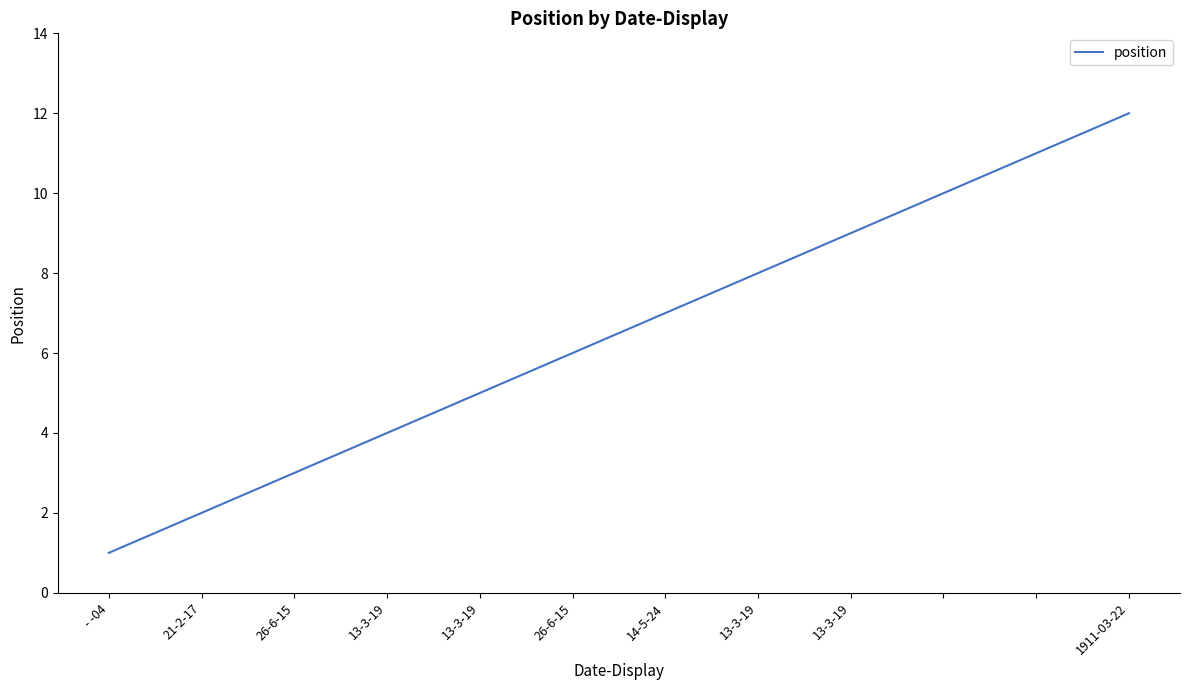

What is the maximum value shown in the chart?

12